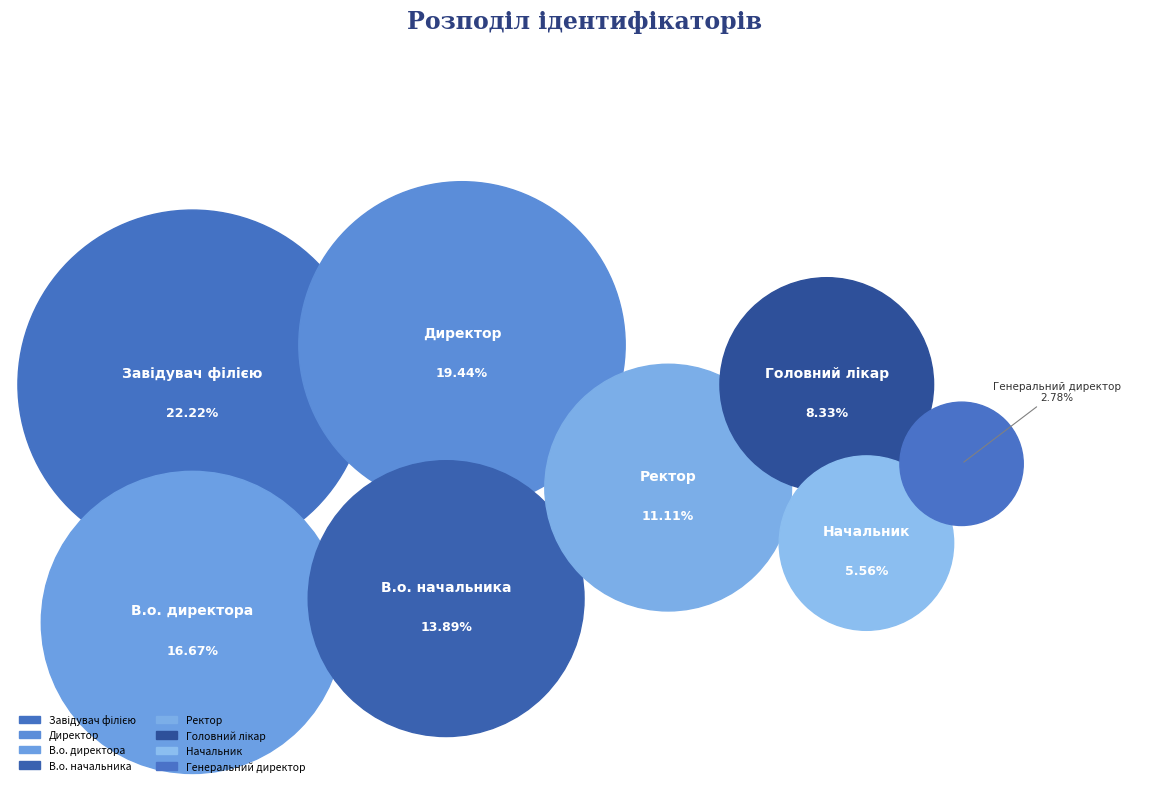

How many slices are in this pie chart?

8